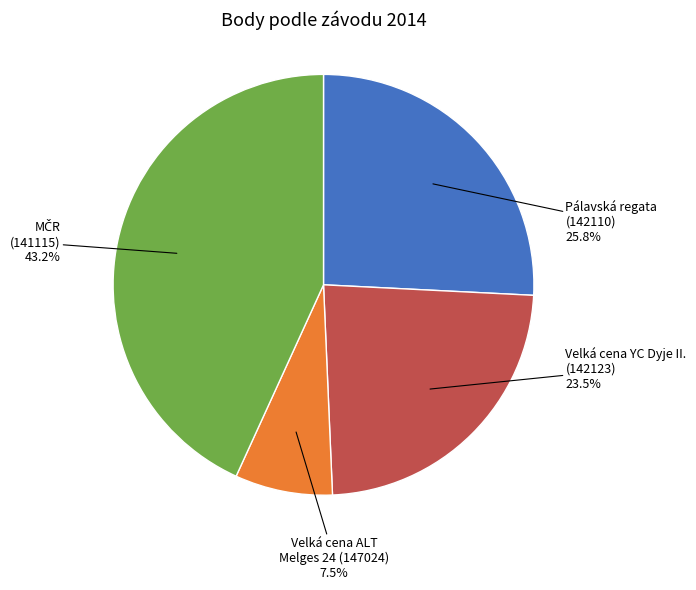

Does any single category account for the majority?

No